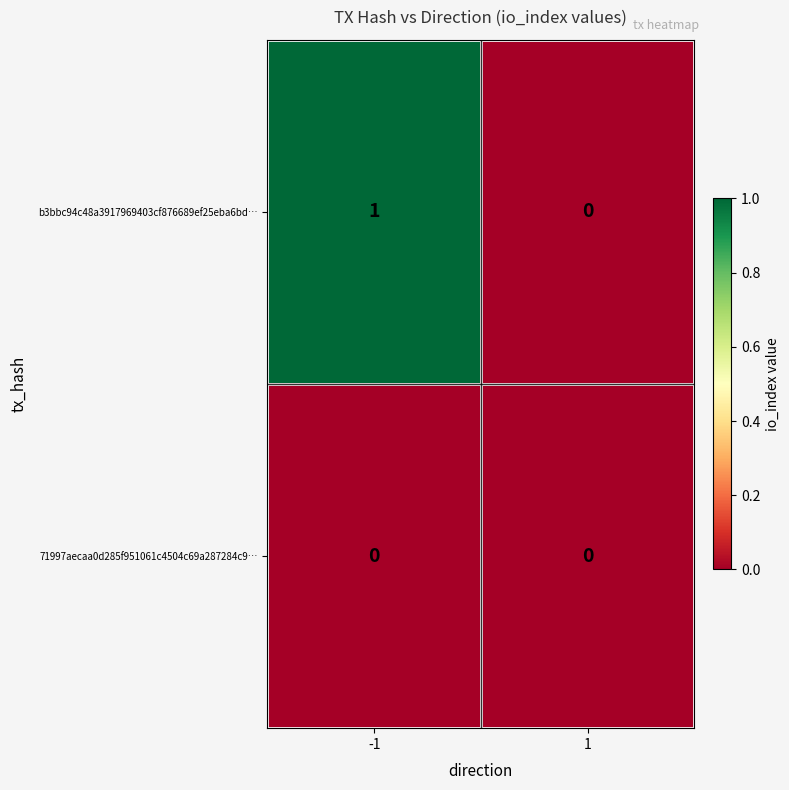

Which series has the largest total across all categories?

b3bbc94c48a3917969403cf876689ef25eba6bd…